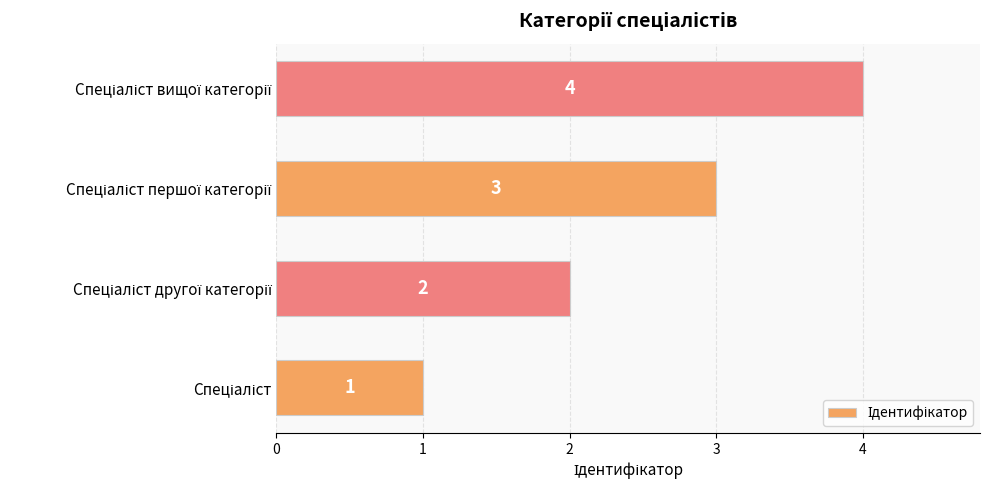

How many bars are there in total?

4